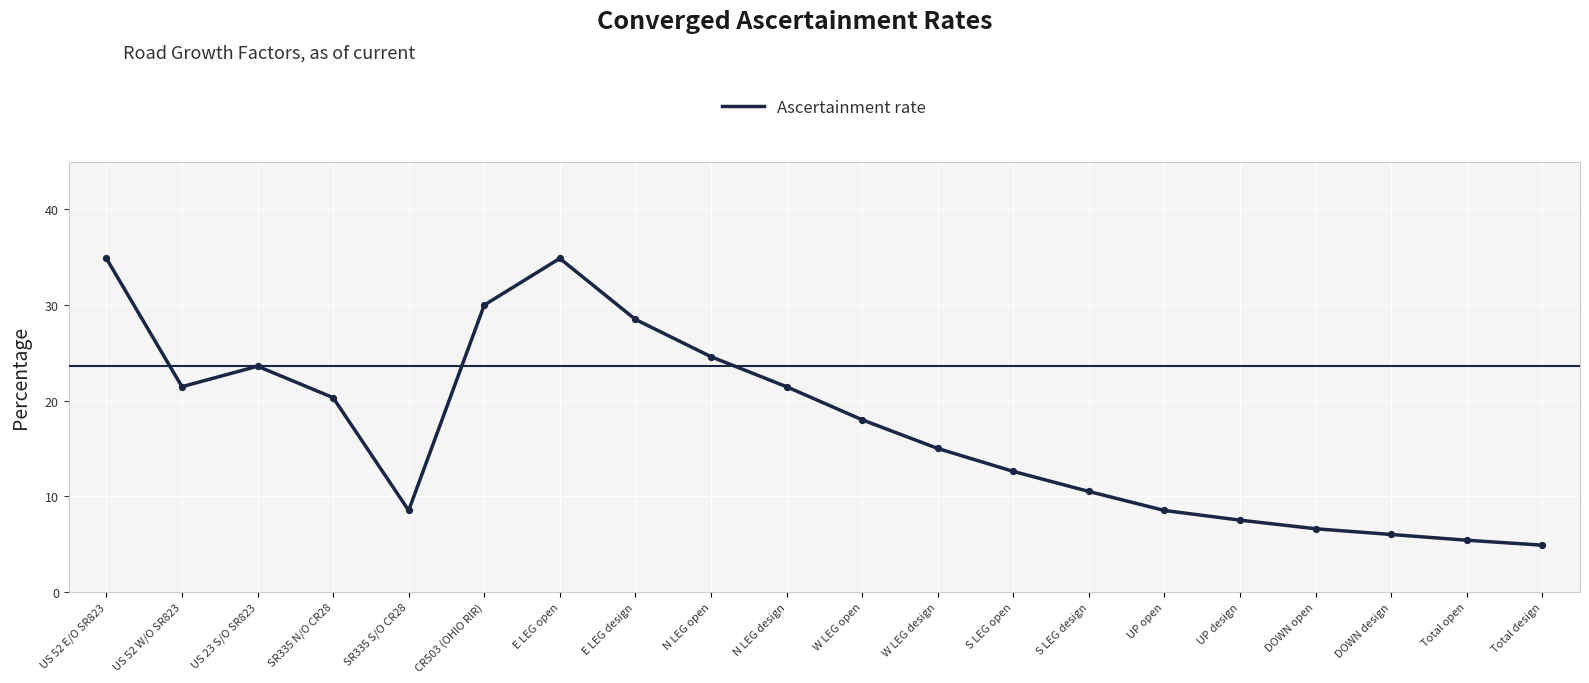

What is the change in value from US 52 E/O SR823 to UP open?

-26.4